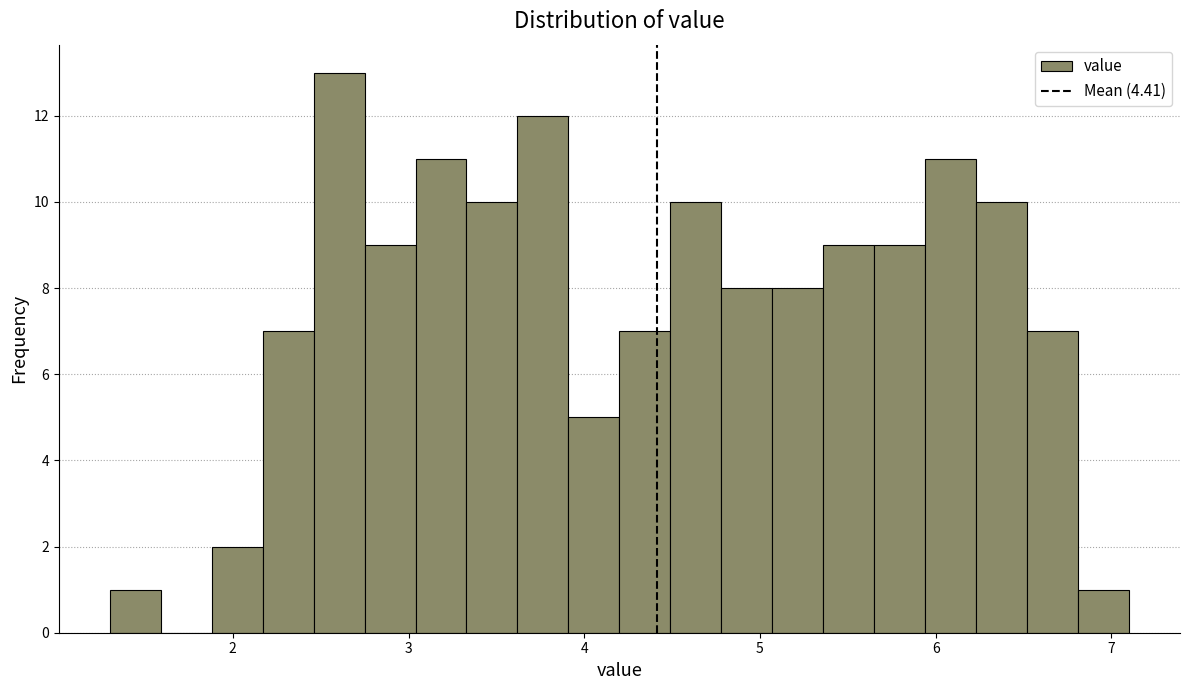

Read against the x-axis, roughly where is the centre of the tallest bar?

2.6